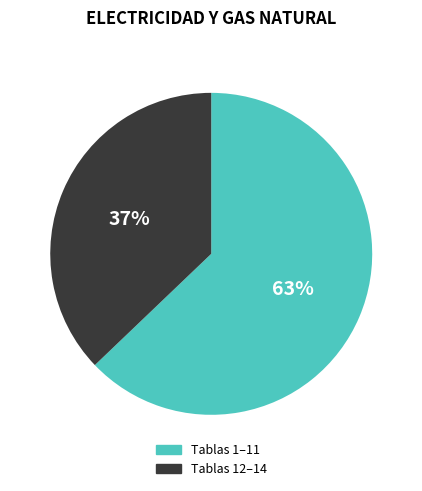

To the nearest percent, what is the average slice percentage?

50%